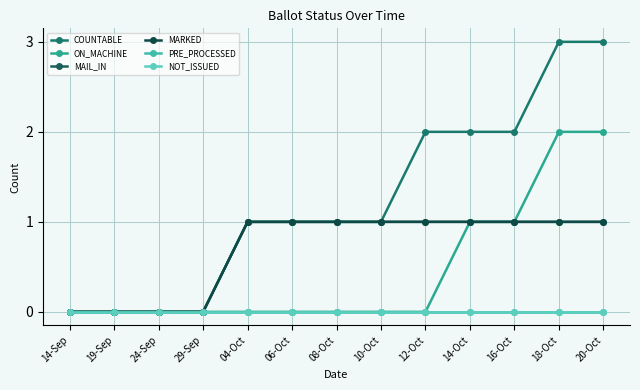

List the series in order of their peak value, lowest first.

PRE_PROCESSED, NOT_ISSUED, MAIL_IN, MARKED, ON_MACHINE, COUNTABLE